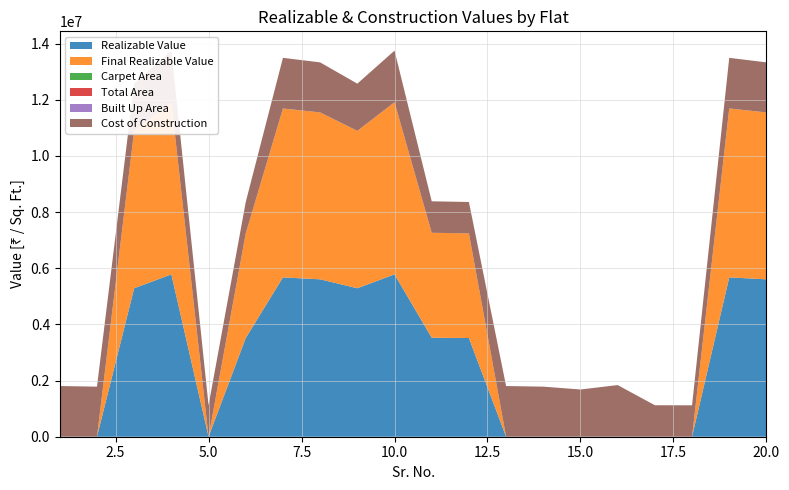

Reading right to left, extract all data points from this chart.

Realizable Value: 20=5606945.5	19=5675068.3	18=0.0	17=0.0	16=0.0	15=0.0	14=0.0	13=0.0	12=3516014.7	11=3526186.6	10=5782872.3	9=5288245.3	8=5606945.5	7=5675068.3	6=3516014.7	5=0.0	4=5782872.3	3=5288245.3	2=0.0	1=0.0
Final Realizable Value: 20=5943362.2	19=6015572.4	18=0.0	17=0.0	16=0.0	15=0.0	14=0.0	13=0.0	12=3726975.5	11=3737757.8	10=6129844.7	9=5605540.0	8=5943362.2	7=6015572.4	6=3726975.5	5=0.0	4=6129844.7	3=5605540.0	2=0.0	1=0.0
Carpet Area: 20=557.0	19=566.6	18=359.7	17=360.8	16=576.5	15=554.6	14=557.0	13=566.6	12=359.7	11=360.8	10=576.5	9=554.6	8=557.0	7=566.6	6=359.7	5=360.8	4=576.5	3=554.6	2=557.0	1=566.6
Total Area: 20=623.0	19=630.6	18=390.7	17=391.8	16=642.5	15=587.6	14=623.0	13=630.6	12=390.7	11=391.8	10=642.5	9=587.6	8=623.0	7=630.6	6=390.7	5=391.8	4=642.5	3=587.6	2=623.0	1=630.6
Built Up Area: 20=685.3	19=693.6	18=429.7	17=431.0	16=706.8	15=646.3	14=685.3	13=693.6	12=429.7	11=431.0	10=706.8	9=646.3	8=685.3	7=693.6	6=429.7	5=431.0	4=706.8	3=646.3	2=685.3	1=693.6
Cost of Construction: 20=1781762.7	19=1803410.6	18=1117311.3	17=1120543.8	16=1837668.3	15=1680486.8	14=1781762.7	13=1803410.6	12=1117311.3	11=1120543.8	10=1837668.3	9=1680486.8	8=1781762.7	7=1803410.6	6=1117311.3	5=1120543.8	4=1837668.3	3=1680486.8	2=1781762.7	1=1803410.6